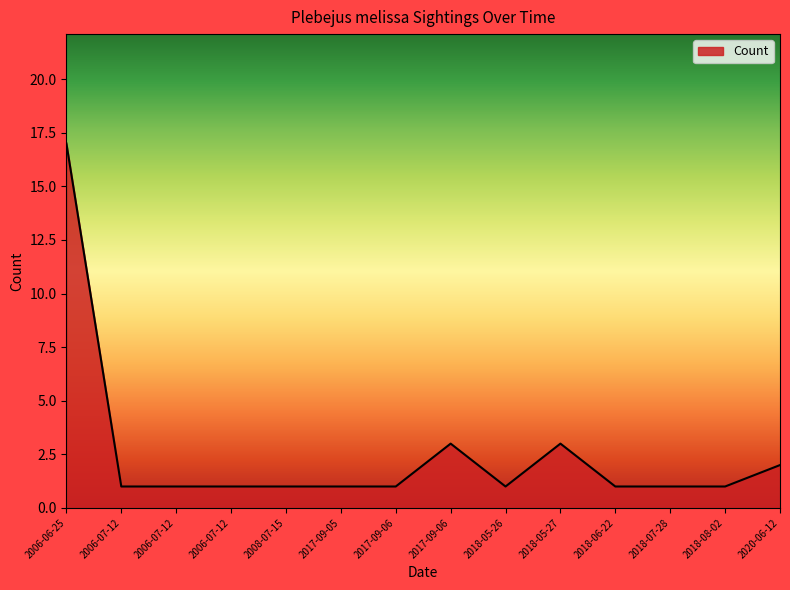

Is this an area chart (filled region under the line)?

Yes